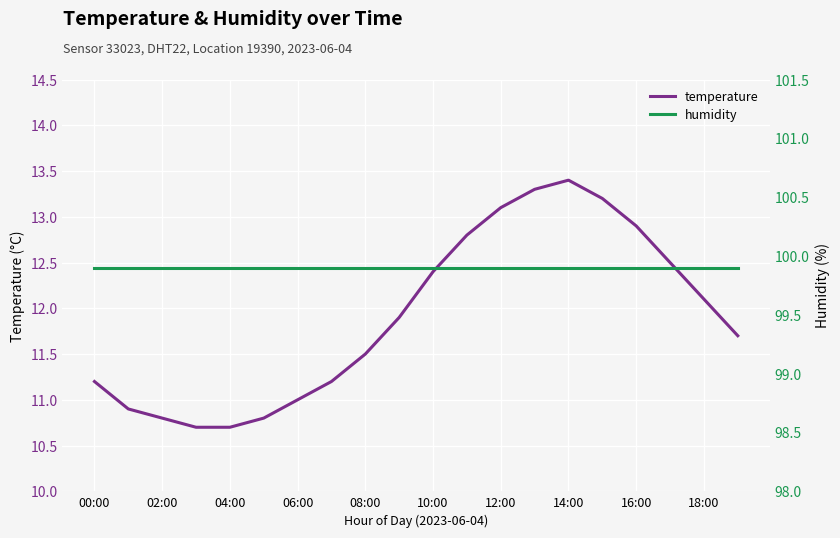

What is the highest value of the temperature series?

13.4